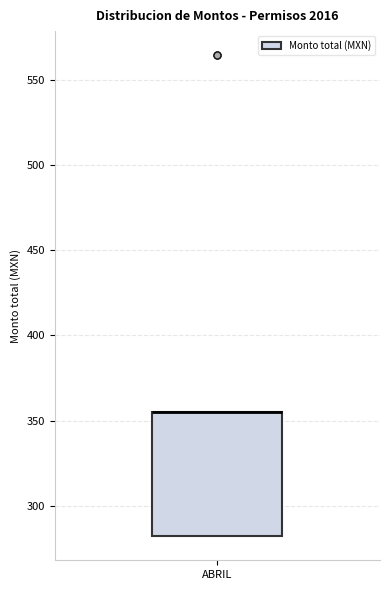

Transcribe this box plot: give where the median line is, the range the box spans, and where the two whiskers end, as read against the y-axis. The values are not printed on the chart, so give them approximately, as read against the axis.

median 355 (drawn on the box's upper edge), box 280 to 355, whiskers 280 to 355